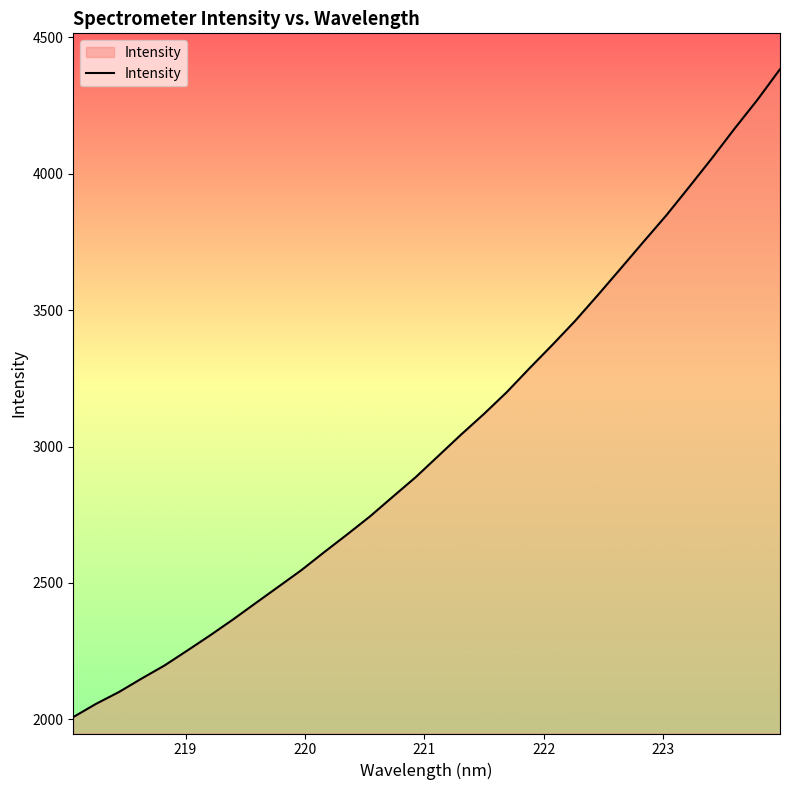

What is the maximum value shown in the chart?

4383.6